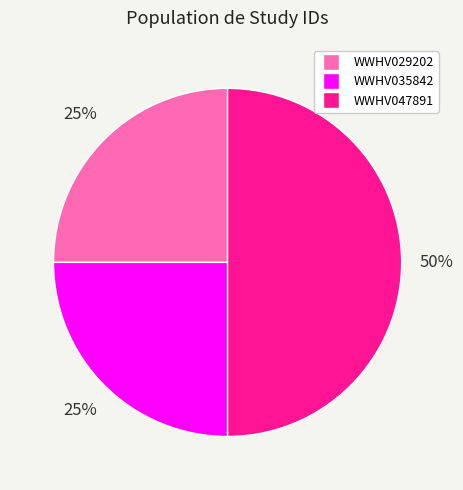

What percentage is the WWHV047891 slice, to the nearest percent?

50%